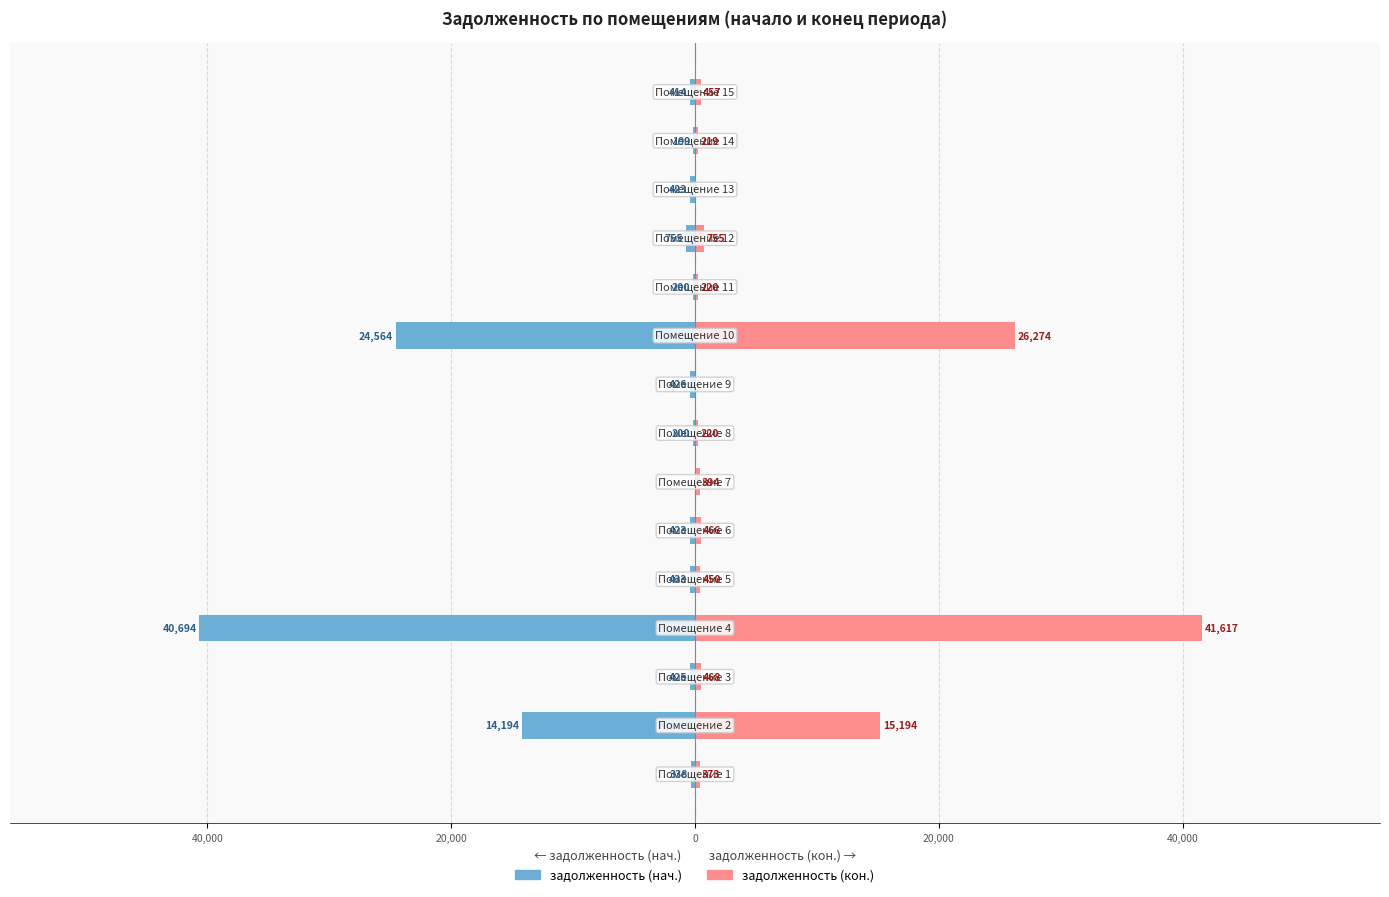

How many data points in задолженность (нач.) are less than -423?

8